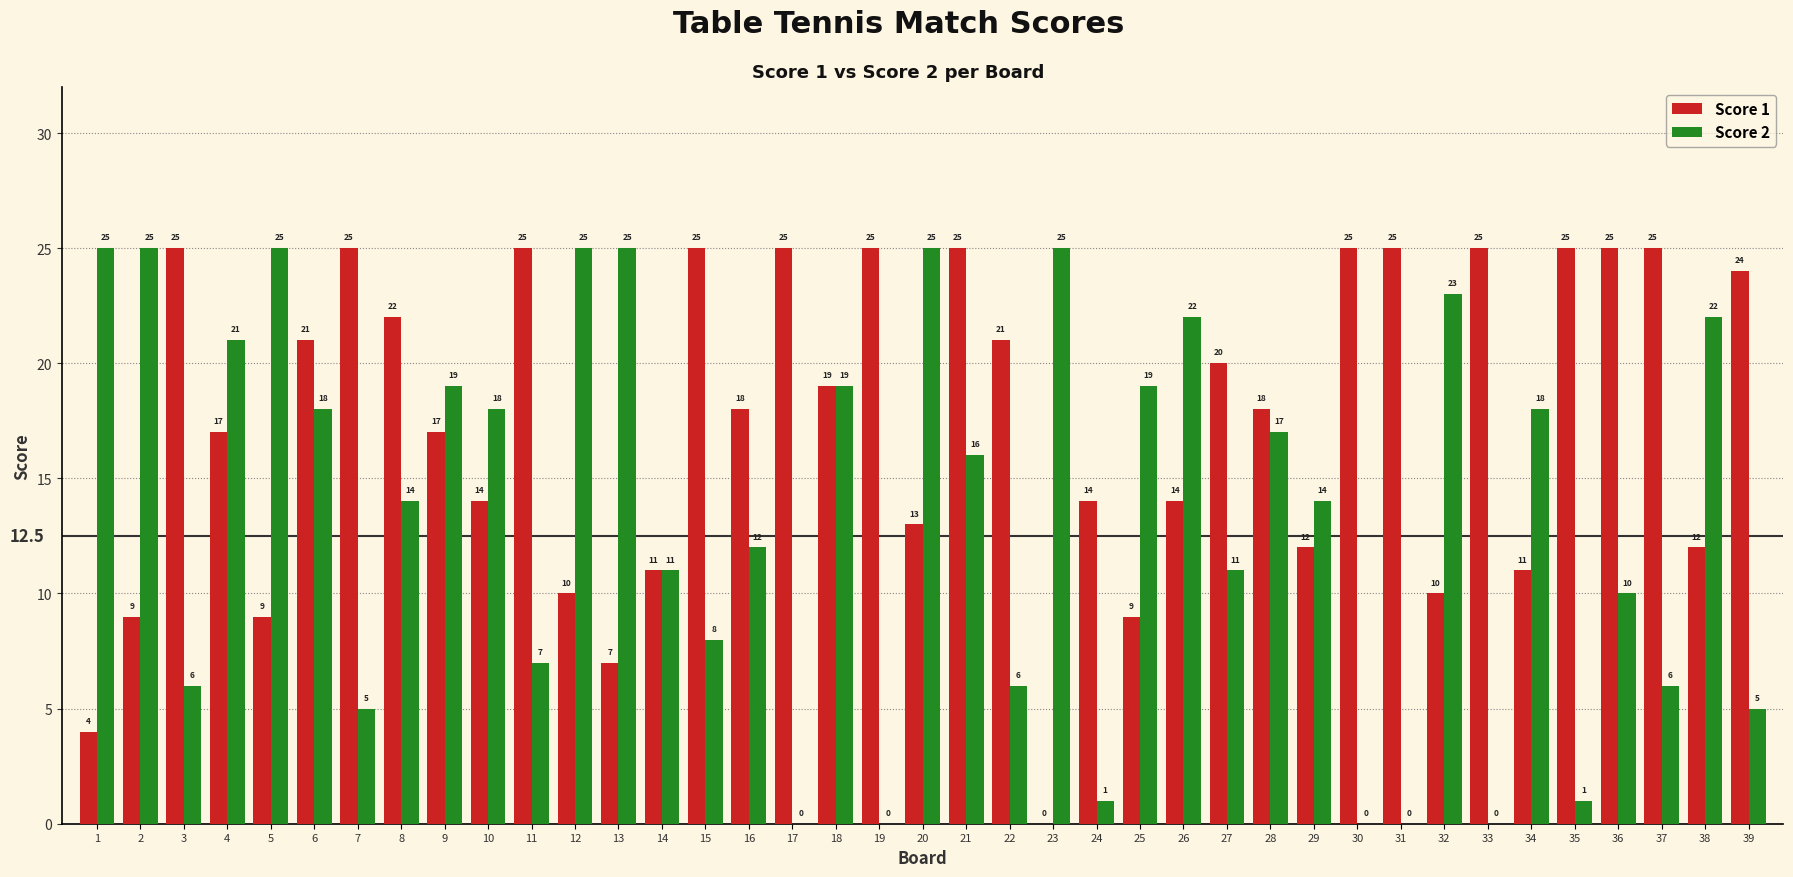

Which series changed the most between 4 and 9?

Score 2